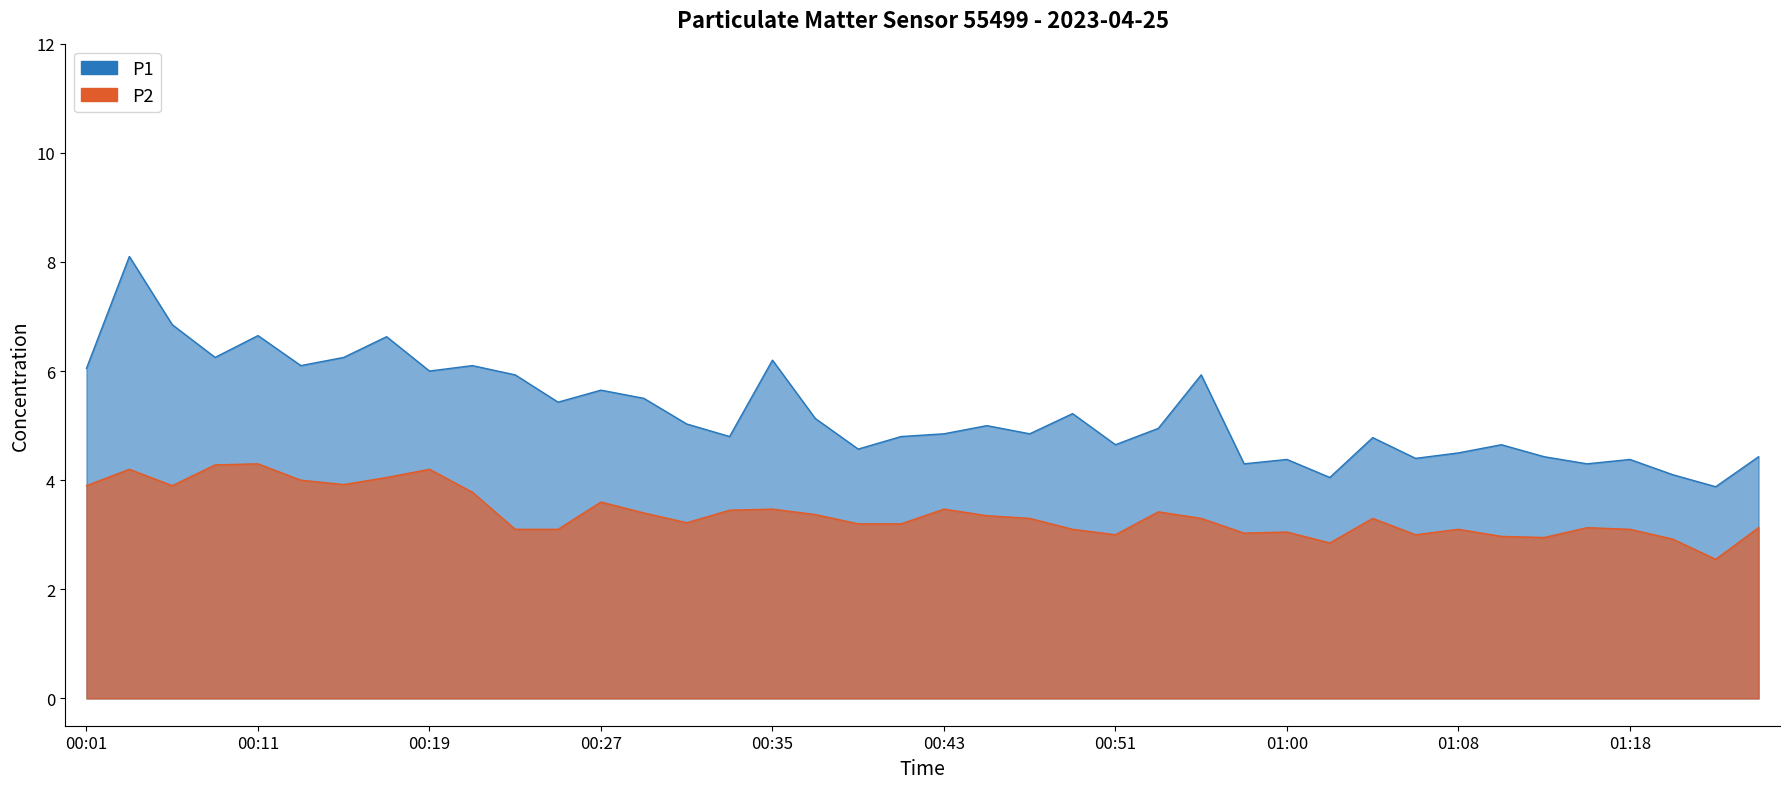

Reading left to right, list all the values displayed in this chart.

P1: 00:01=6.0	00:05=8.1	00:07=6.8	00:09=6.2	00:11=6.7	00:13=6.1	00:15=6.2	00:17=6.6	00:19=6.0	00:21=6.1	00:23=5.9	00:25=5.4	00:27=5.7	00:29=5.5	00:31=5.0	00:33=4.8	00:35=6.2	00:37=5.1	00:39=4.6	00:41=4.8	00:43=4.8	00:45=5.0	00:47=4.8	00:49=5.2	00:51=4.7	00:53=5.0	00:55=5.9	00:57=4.3	01:00=4.4	01:02=4.0	01:04=4.8	01:06=4.4	01:08=4.5	01:10=4.7	01:14=4.4	01:16=4.3	01:18=4.4	01:20=4.1	01:22=3.9	01:24=4.4
P2: 00:01=3.9	00:05=4.2	00:07=3.9	00:09=4.3	00:11=4.3	00:13=4.0	00:15=3.9	00:17=4.0	00:19=4.2	00:21=3.8	00:23=3.1	00:25=3.1	00:27=3.6	00:29=3.4	00:31=3.2	00:33=3.5	00:35=3.5	00:37=3.4	00:39=3.2	00:41=3.2	00:43=3.5	00:45=3.4	00:47=3.3	00:49=3.1	00:51=3.0	00:53=3.4	00:55=3.3	00:57=3.0	01:00=3.0	01:02=2.9	01:04=3.3	01:06=3.0	01:08=3.1	01:10=3.0	01:14=3.0	01:16=3.1	01:18=3.1	01:20=2.9	01:22=2.5	01:24=3.1